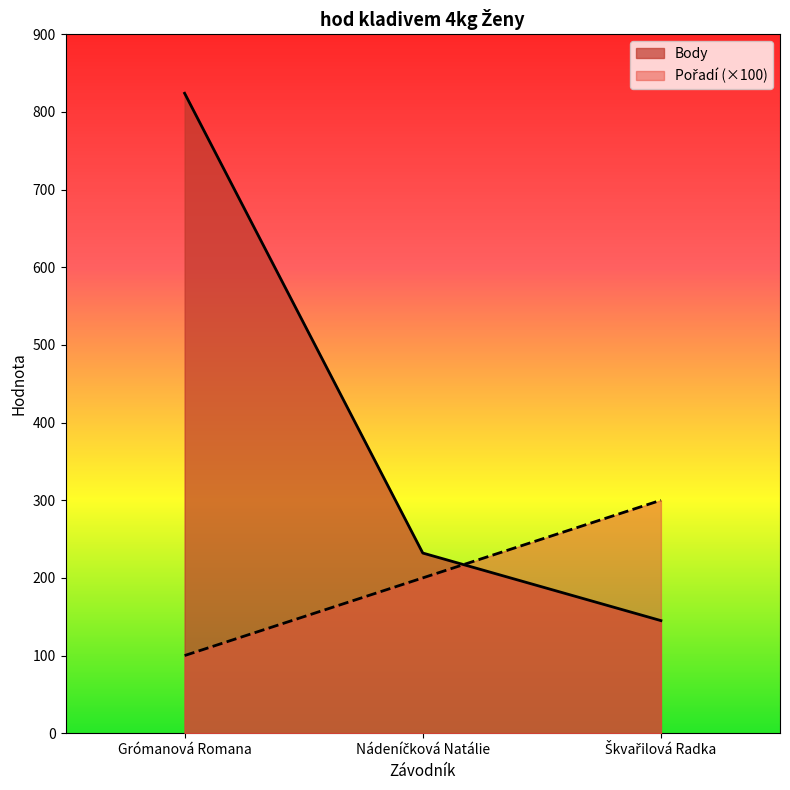

What is the spread (max minus min) of values at Nádeníčková Natálie?

32